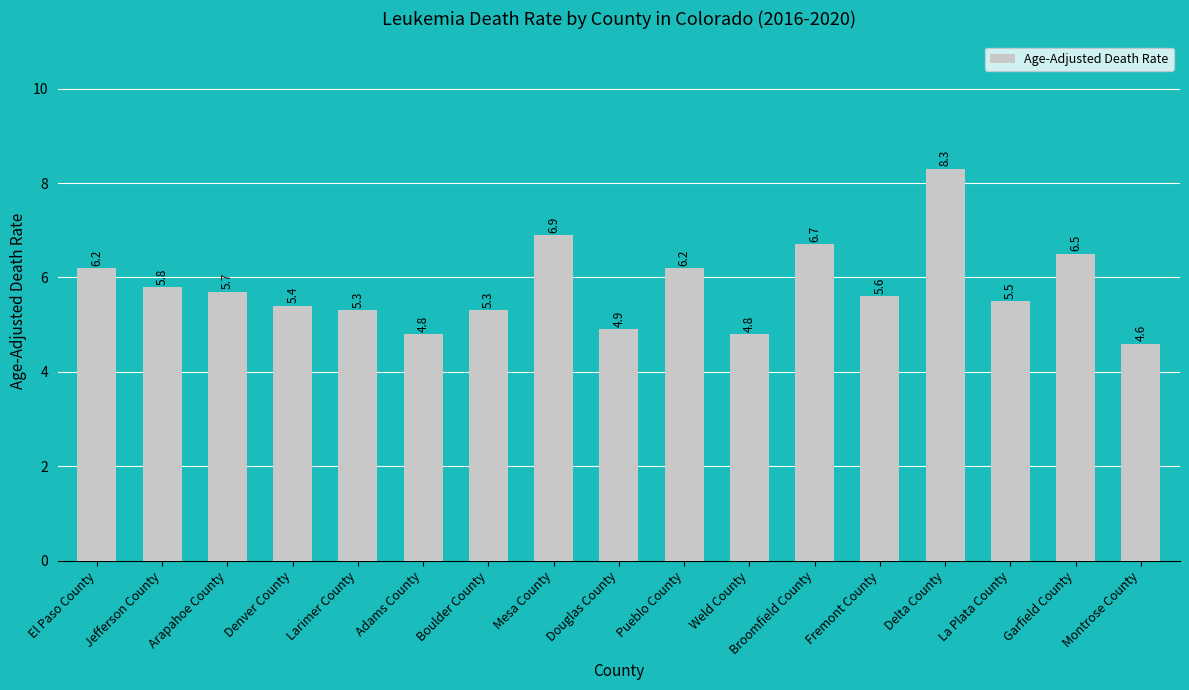

Where does the data first go above 5?

El Paso County